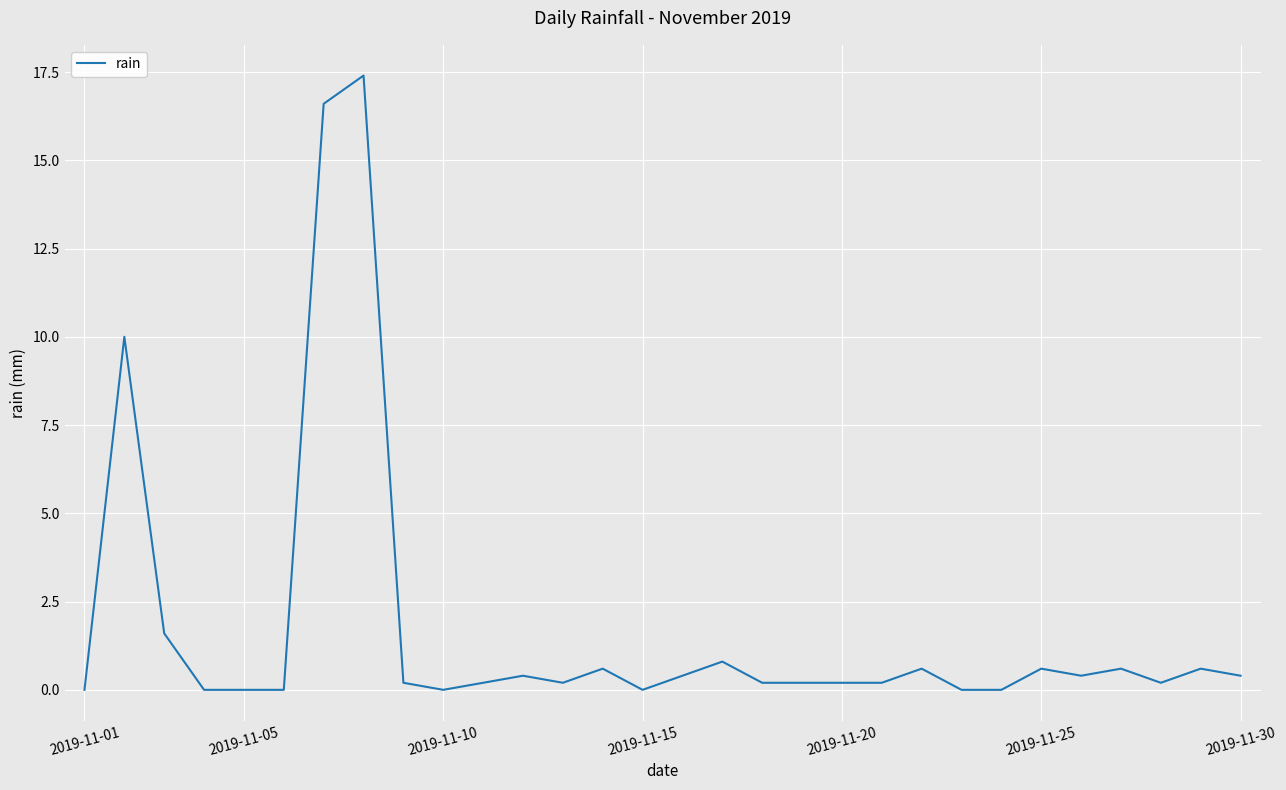

What is the difference between the maximum and minimum values?

17.4